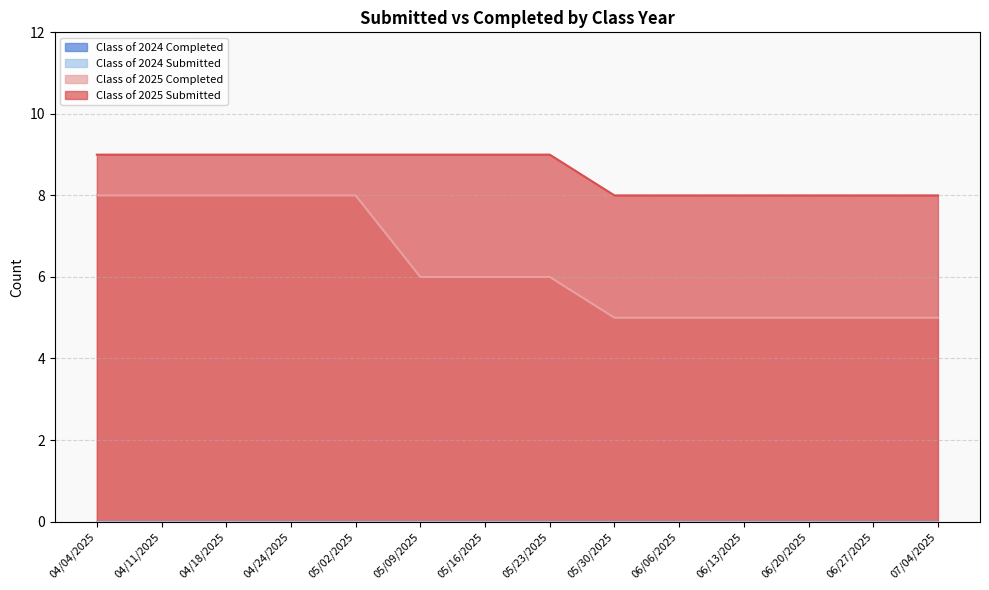

Reading left to right, what are all the values shown in this chart?

Class of 2025 Completed: 8	8	8	8	8	6	6	6	5	5	5	5	5	5
Class of 2025 Submitted: 9	9	9	9	9	9	9	9	8	8	8	8	8	8